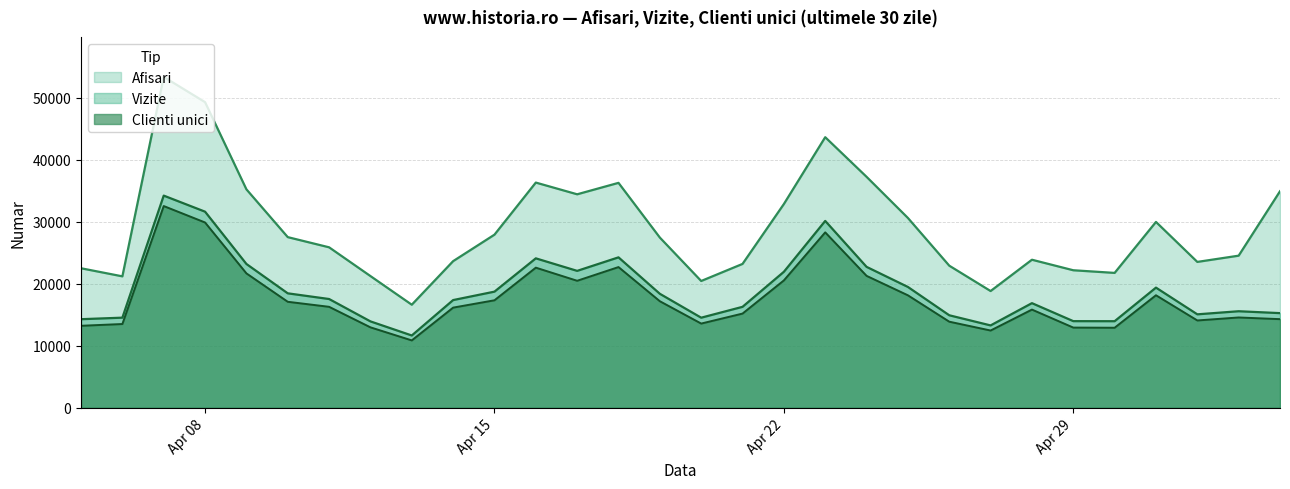

What is the difference between the highest and lowest values at 2024.4.26?

9036